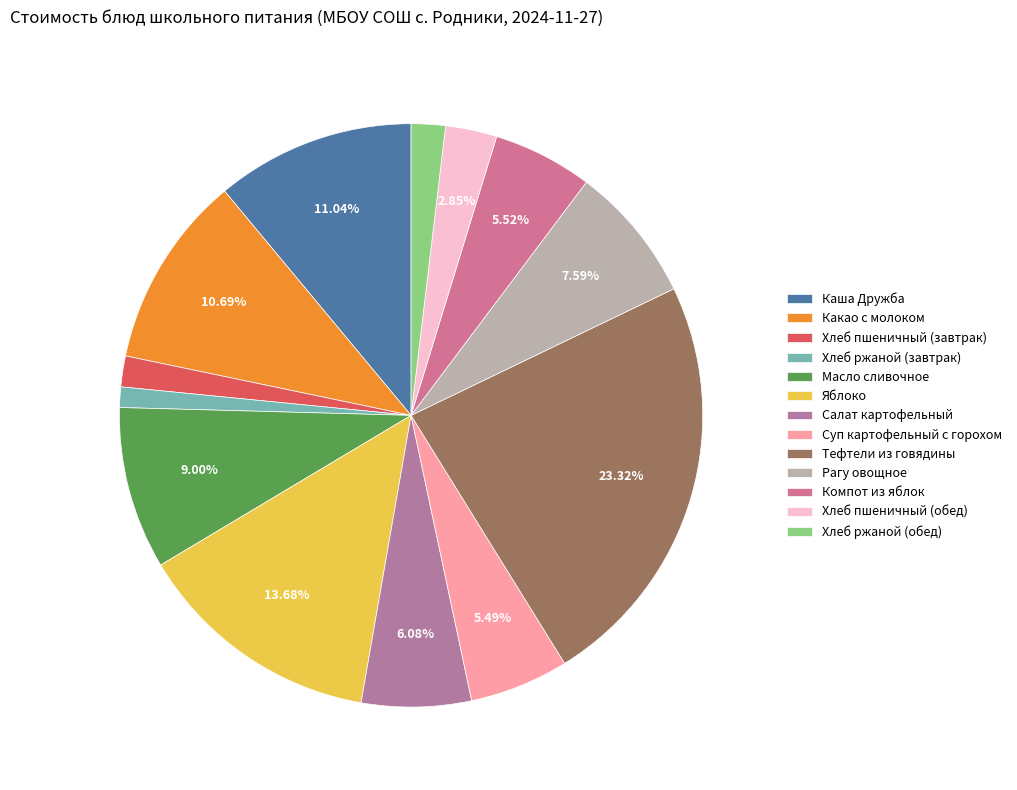

To the nearest percent, what portion does Компот из яблок represent?

6%